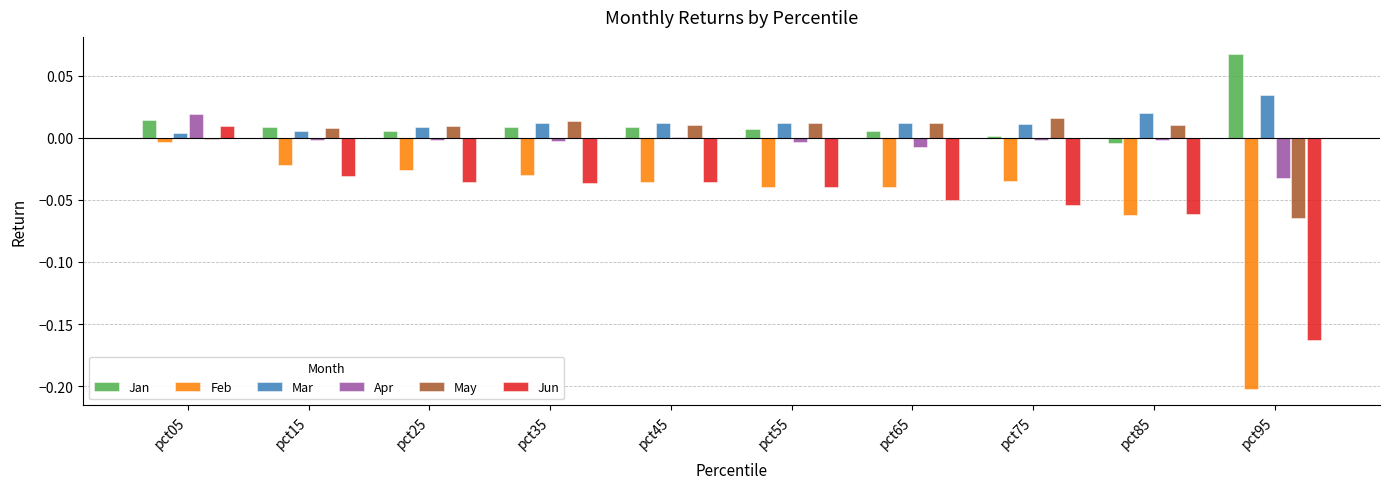

How many categories are shown in the chart?

10